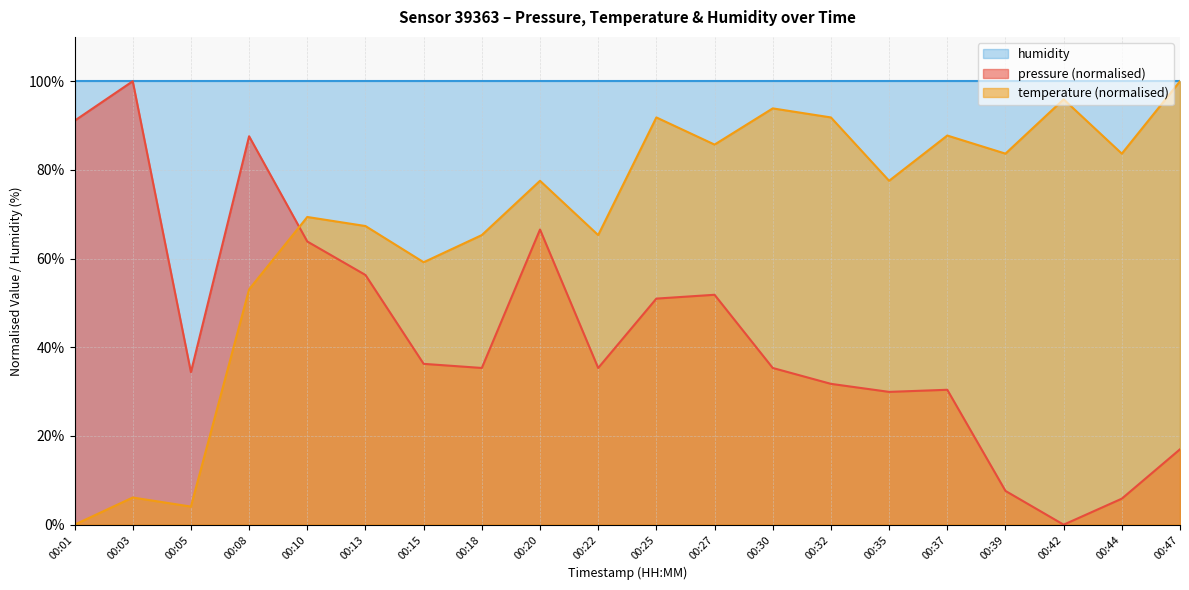

How many distinct data groups are displayed?

3